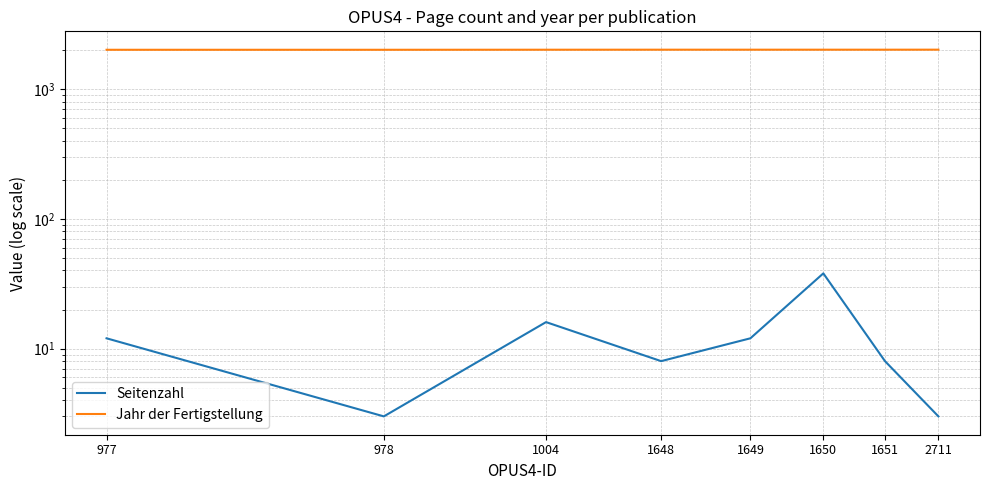

What is the difference between the highest and lowest values at 1650?

1978